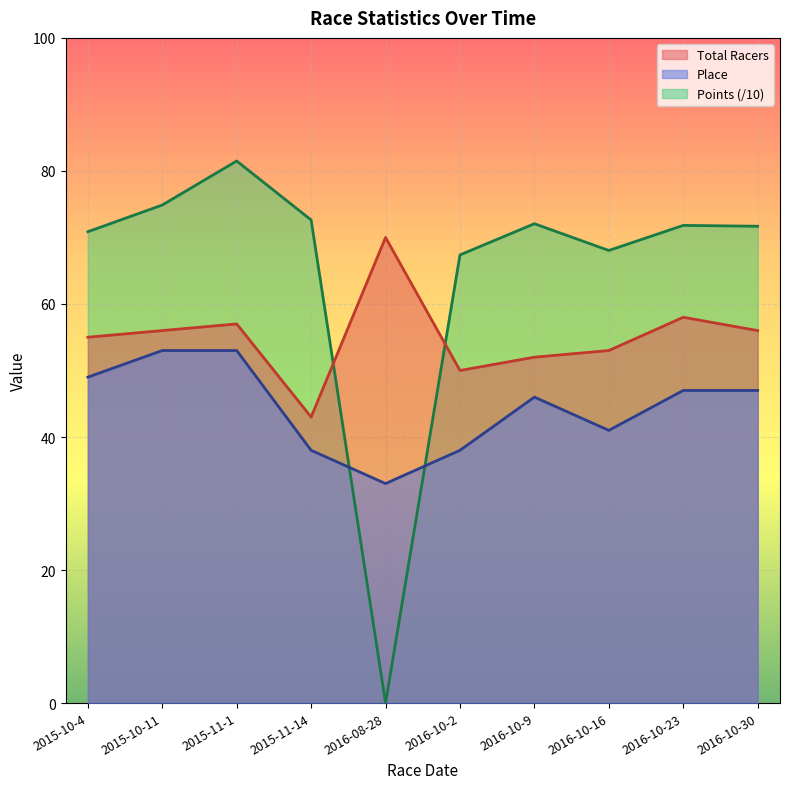

What is the value of the Place point at the 6th from the left?

38.0